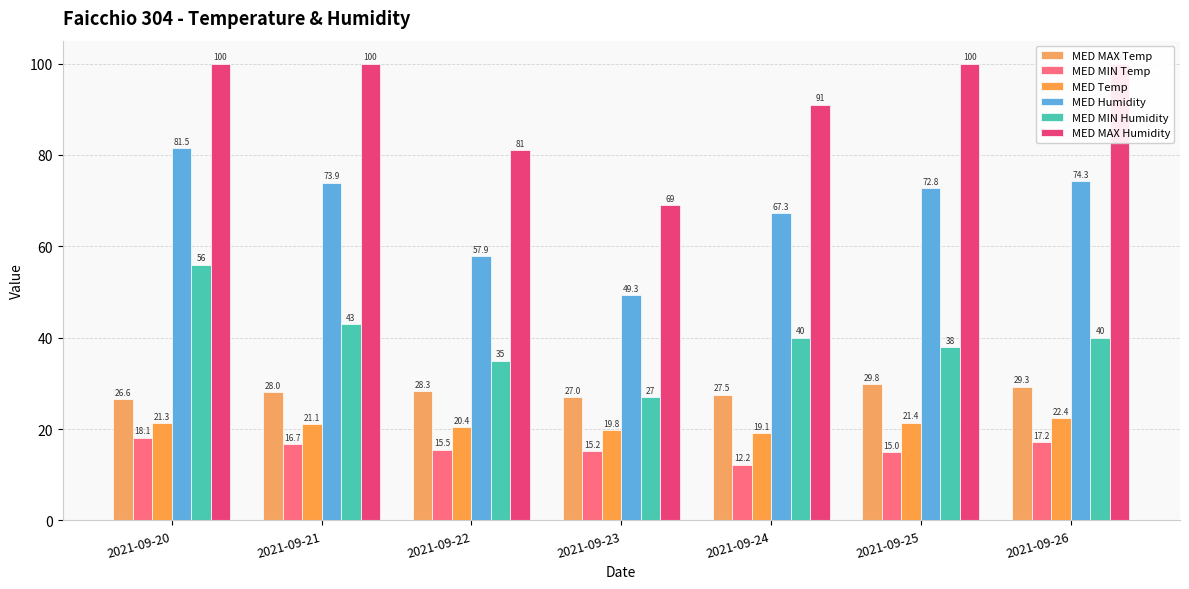

Reading left to right, extract all data points from this chart.

MED MAX Temp: 2021-09-20=26.6	2021-09-21=28.0	2021-09-22=28.3	2021-09-23=27.0	2021-09-24=27.5	2021-09-25=29.8	2021-09-26=29.3
MED MIN Temp: 2021-09-20=18.1	2021-09-21=16.7	2021-09-22=15.5	2021-09-23=15.2	2021-09-24=12.2	2021-09-25=15.0	2021-09-26=17.2
MED Temp: 2021-09-20=21.3	2021-09-21=21.1	2021-09-22=20.4	2021-09-23=19.8	2021-09-24=19.1	2021-09-25=21.4	2021-09-26=22.4
MED Humidity: 2021-09-20=81.5	2021-09-21=73.9	2021-09-22=57.9	2021-09-23=49.3	2021-09-24=67.3	2021-09-25=72.8	2021-09-26=74.3
MED MIN Humidity: 2021-09-20=56.0	2021-09-21=43.0	2021-09-22=35.0	2021-09-23=27.0	2021-09-24=40.0	2021-09-25=38.0	2021-09-26=40.0
MED MAX Humidity: 2021-09-20=100.0	2021-09-21=100.0	2021-09-22=81.0	2021-09-23=69.0	2021-09-24=91.0	2021-09-25=100.0	2021-09-26=100.0